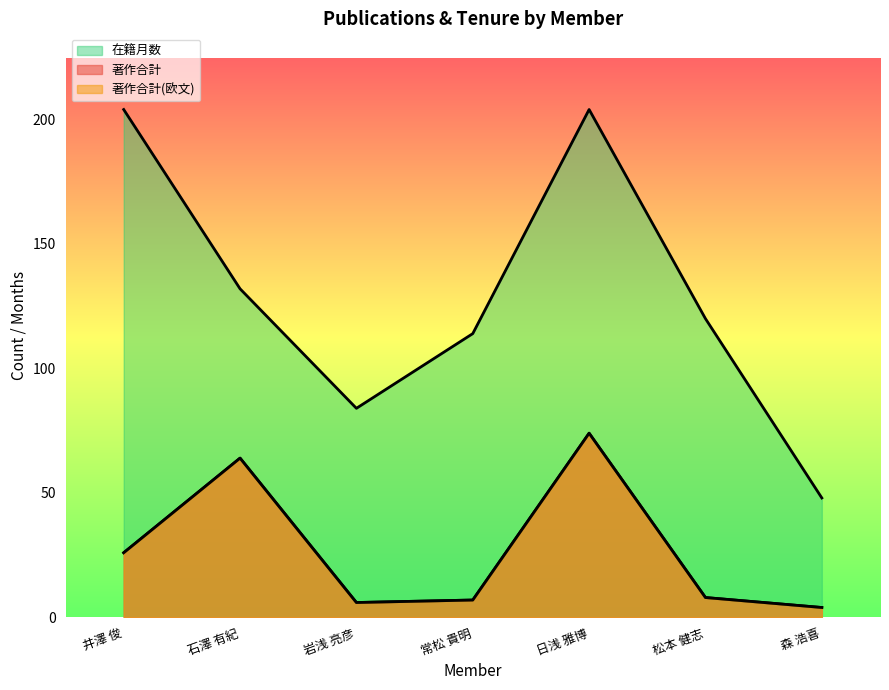

At how many categories does at least one series exceed 162?

2